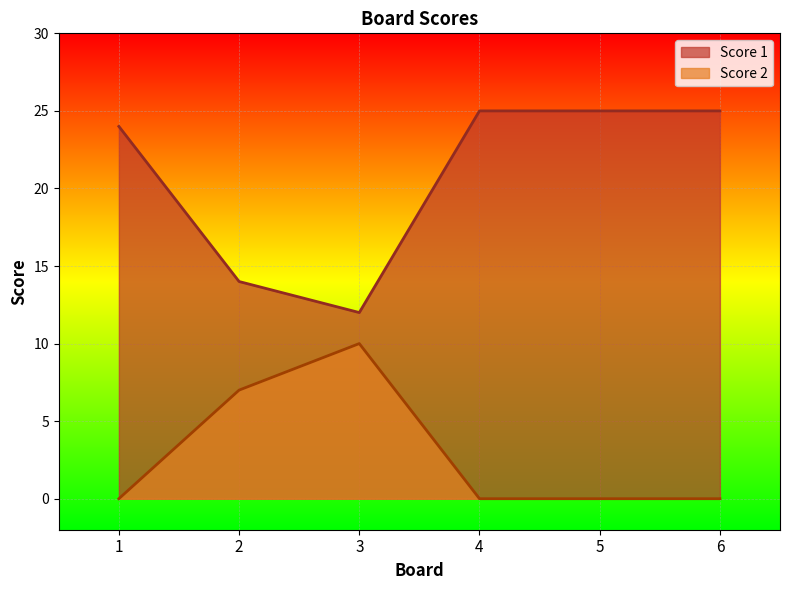

What is the sum of all Score 2 values?

17